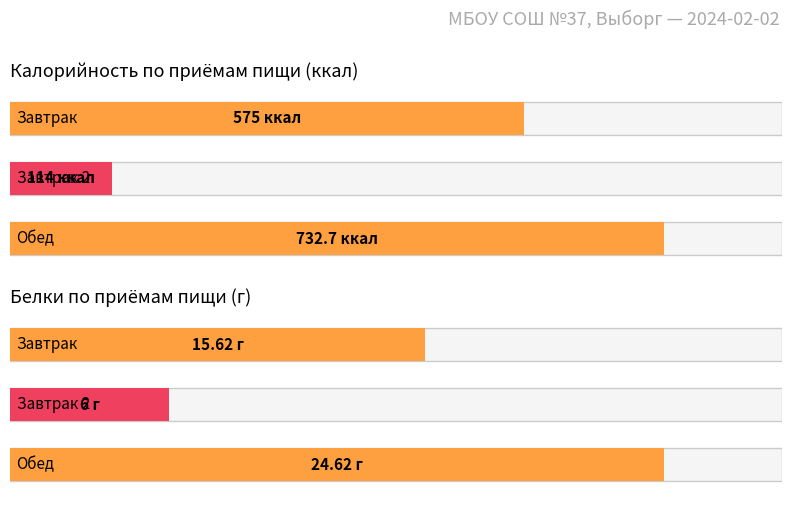

What is the spread (max minus min) of values at Обед?

708.1